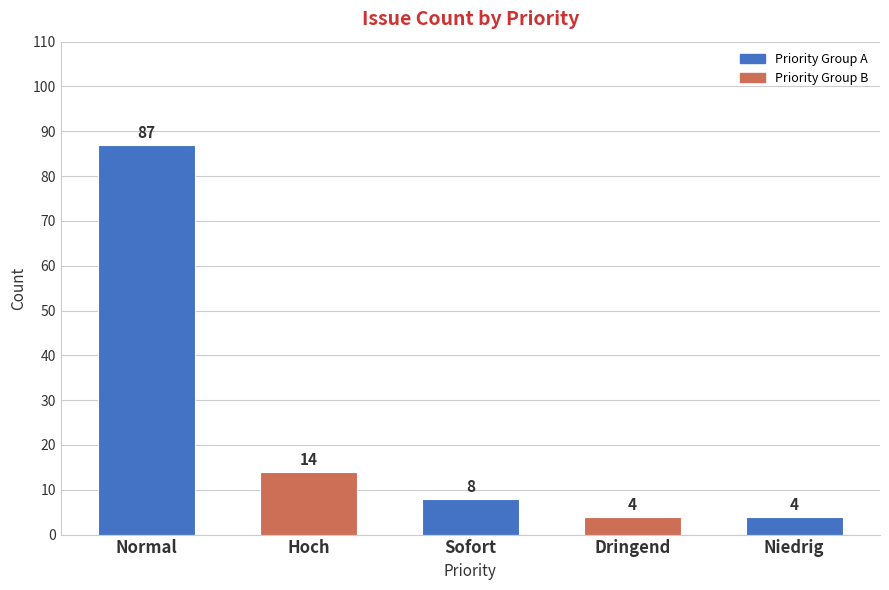

What is the minimum value shown in the chart?

4